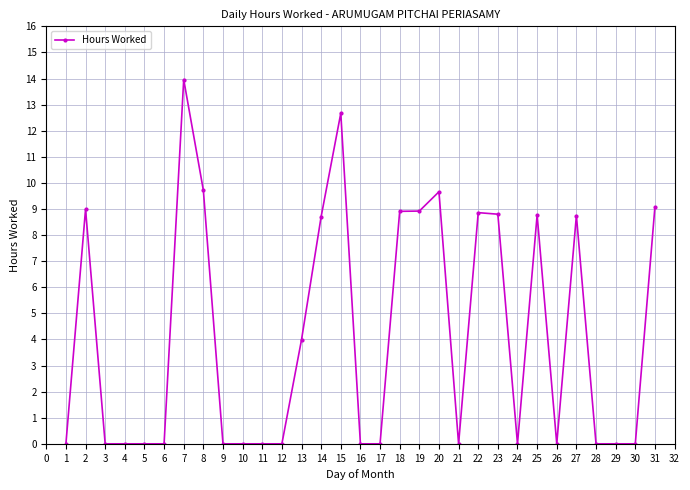

What is the average value?

4.2